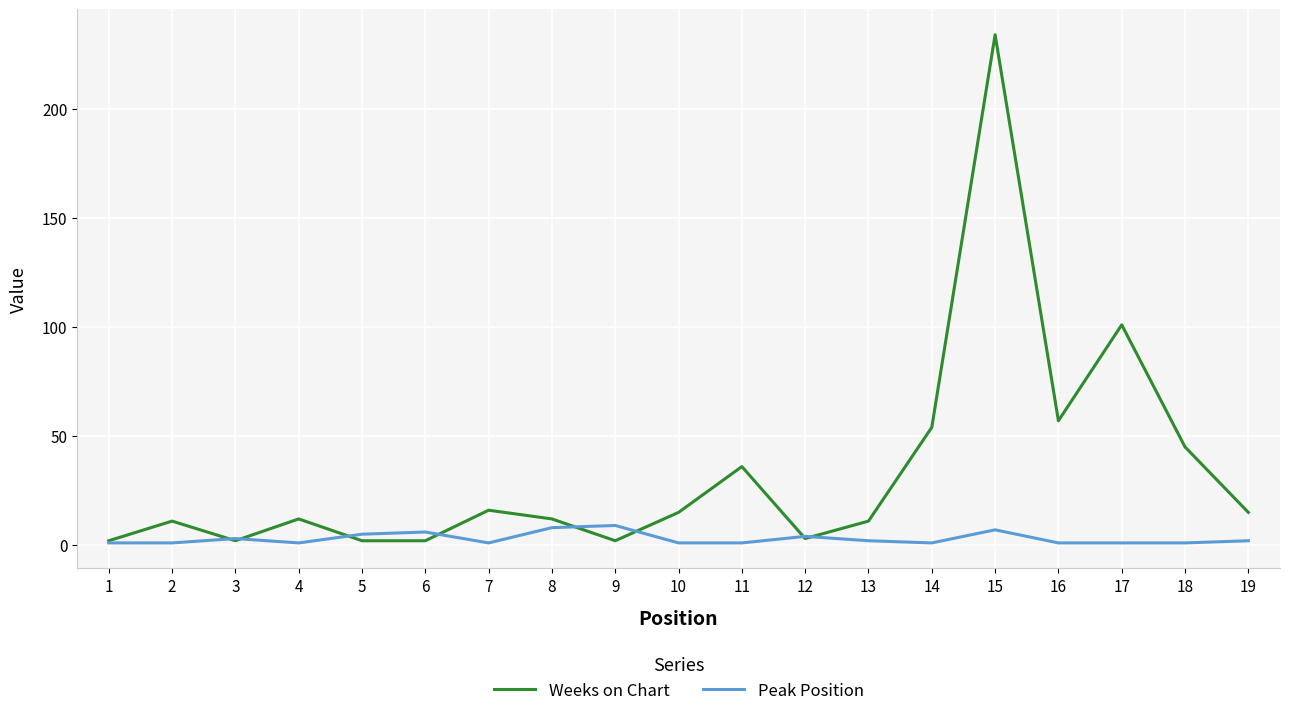

Which series has the widest spread of values?

Weeks on Chart